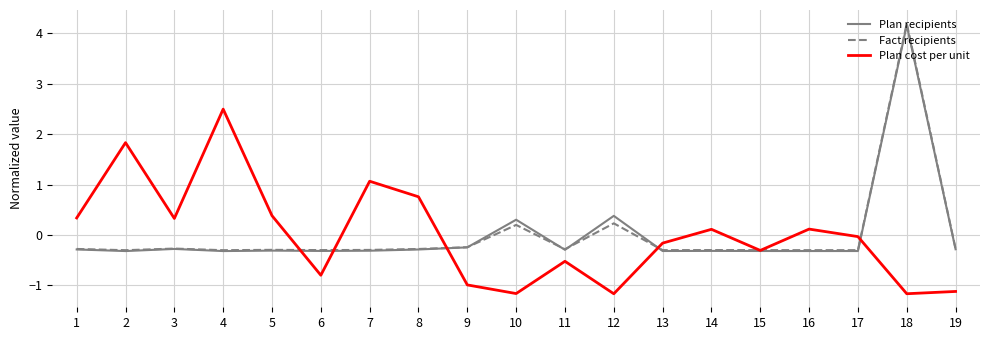

The value of Plan cost per unit at 5 is 0.4. True or false?

True